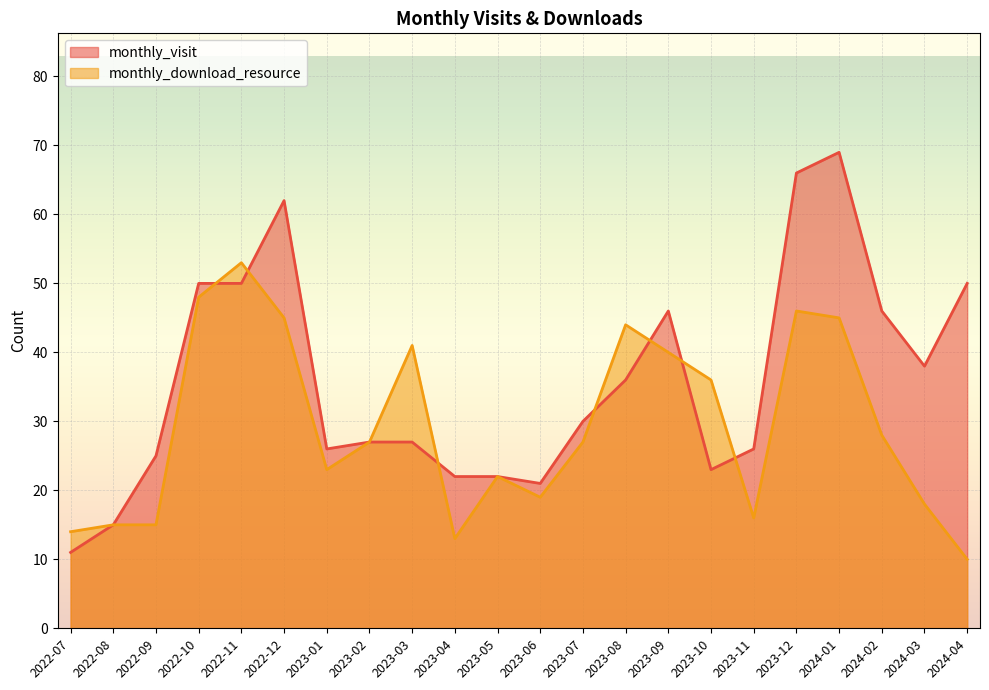

Between 2023-04 and 2024-01, which is larger?

2024-01